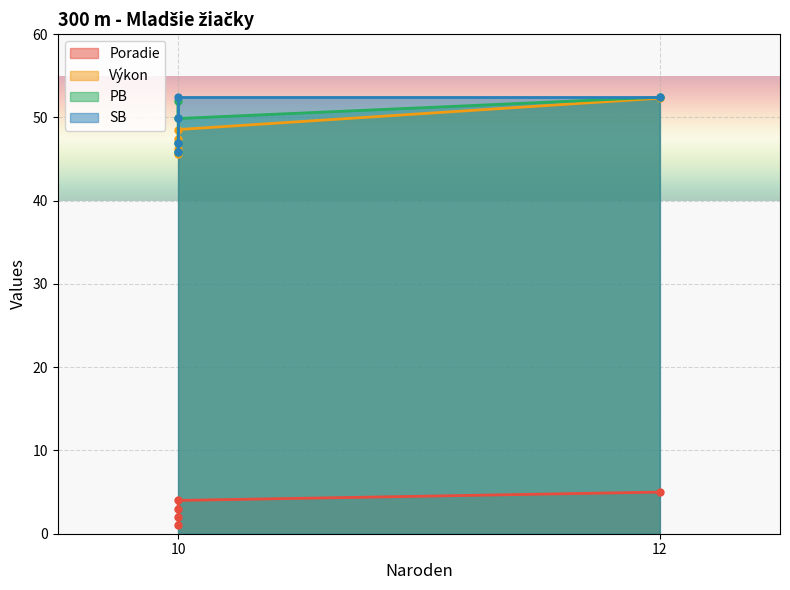

Reading left to right, transcribe all the data shown in this chart.

Poradie: 1.0	2.0	3.0	4.0	5.0
Výkon: 45.6	46.2	47.4	48.5	52.3
PB: 46.9	45.9	52.0	49.9	52.4
SB: 46.9	45.9	49.9	52.4	52.4